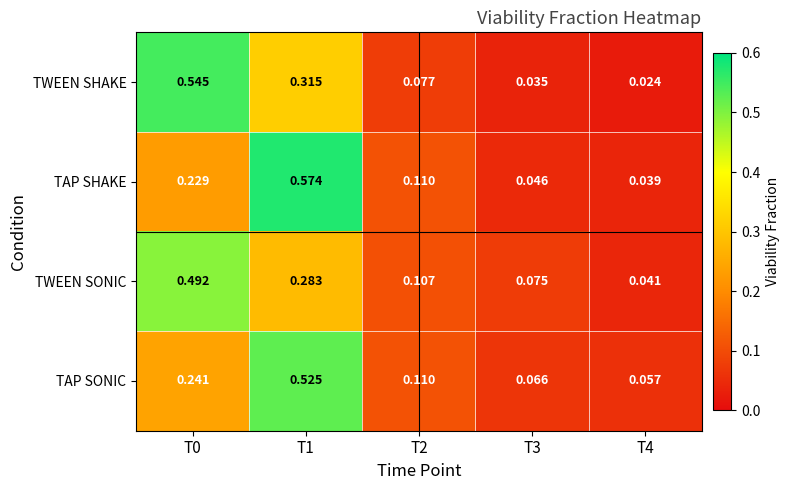

Which series has the widest spread of values?

TAP SHAKE